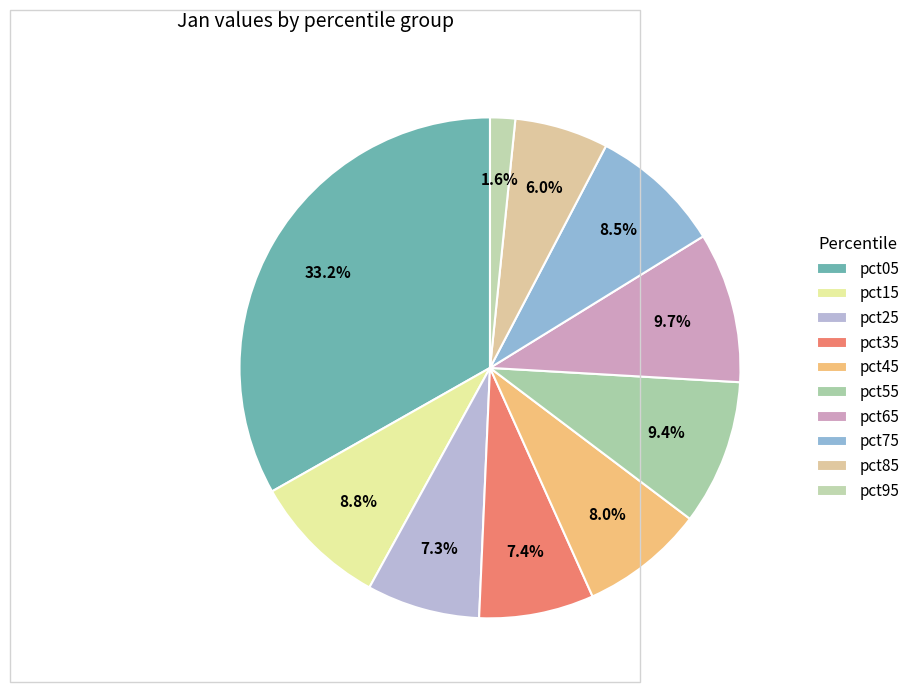

Rank the categories by value from lowest to highest.

pct95, pct85, pct25, pct35, pct45, pct75, pct15, pct55, pct65, pct05